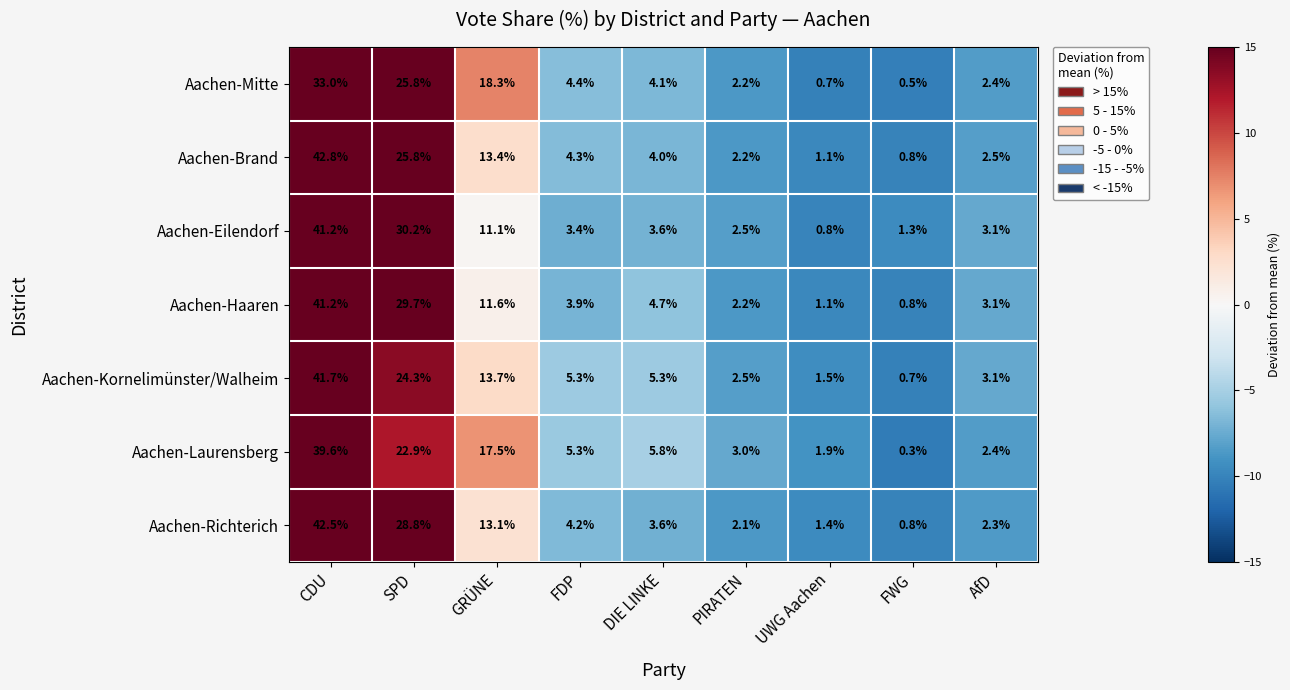

The value of Aachen-Kornelimünster/Walheim at SPD is 41.3. True or false?

False